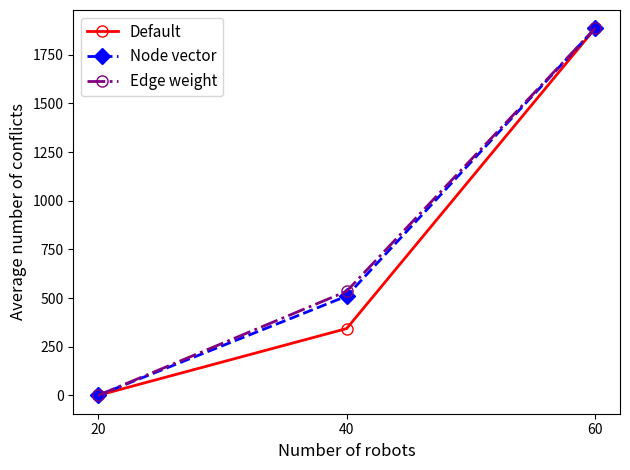

Reading left to right, list all the values displayed in this chart.

Default: 20=0.0	40=343.2	60=1885.6
Node vector: 20=0.0	40=509.9	60=1885.6
Edge weight: 20=0.0	40=534.9	60=1885.6